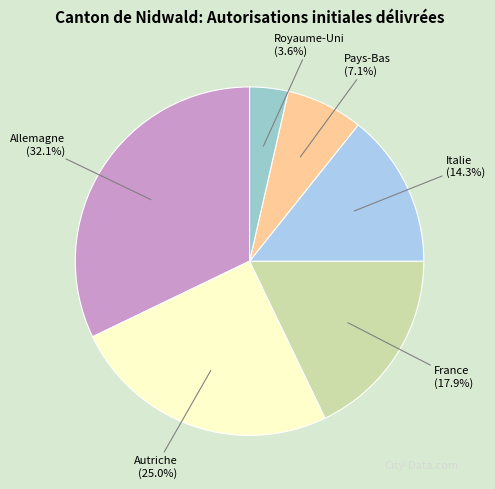

How many segments does this pie chart have?

6